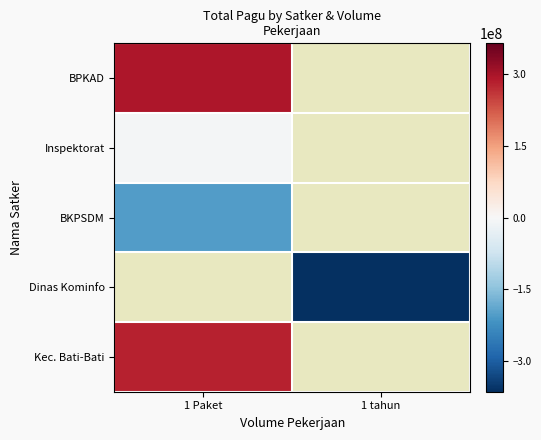

Rank the series at 1 Paket from highest to lowest value.

BPKAD, Inspektorat, BKPSDM, Dinas Kominfo, Kec. Bati-Bati